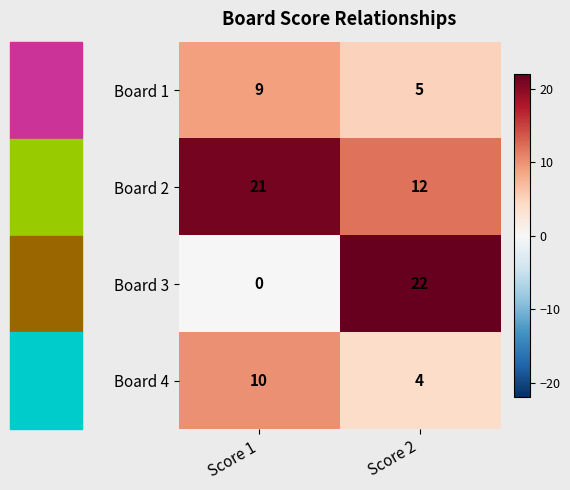

Which series has the largest total across all categories?

Board 2